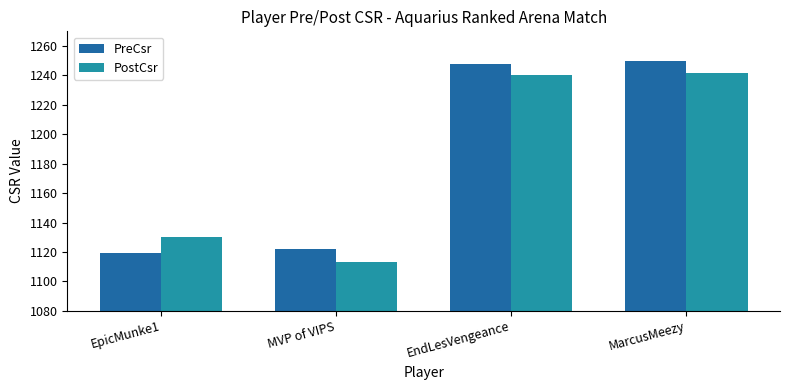

What is the difference between the PostCsr values at EndLesVengeance and MarcusMeezy?

2